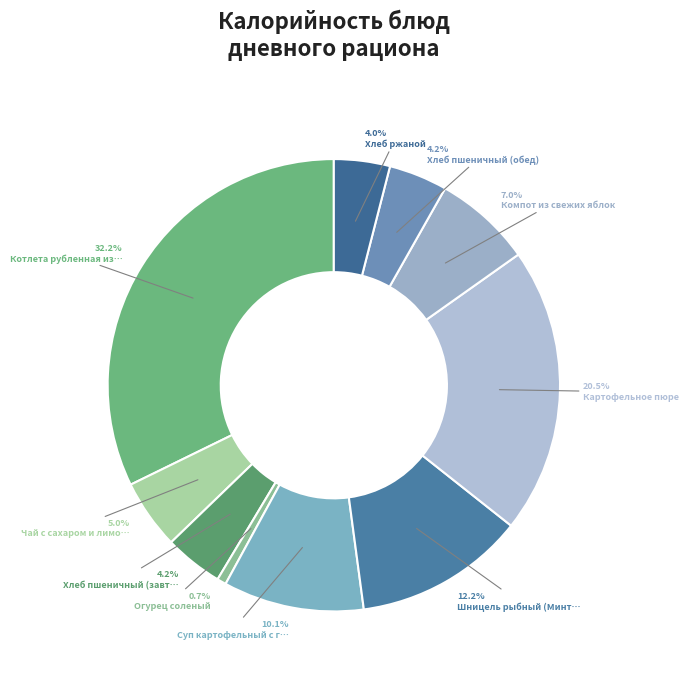

Which category has the smallest portion of the pie?

Огурец соленый